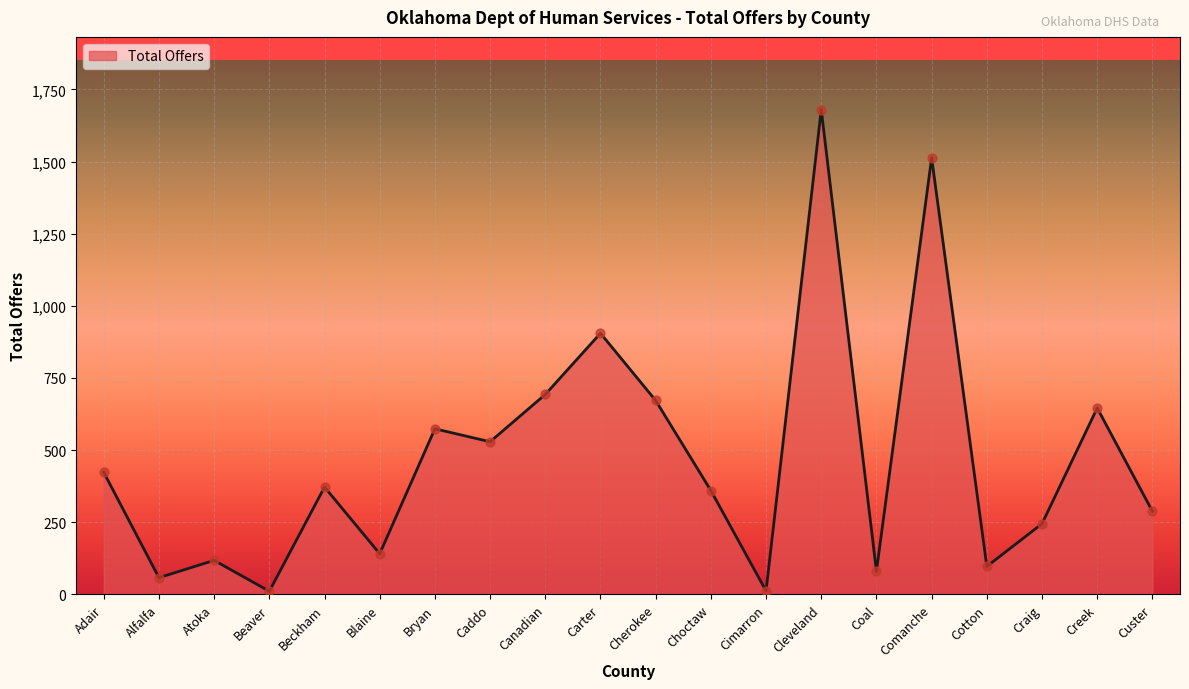

Which has a higher value, Adair or Cotton?

Adair